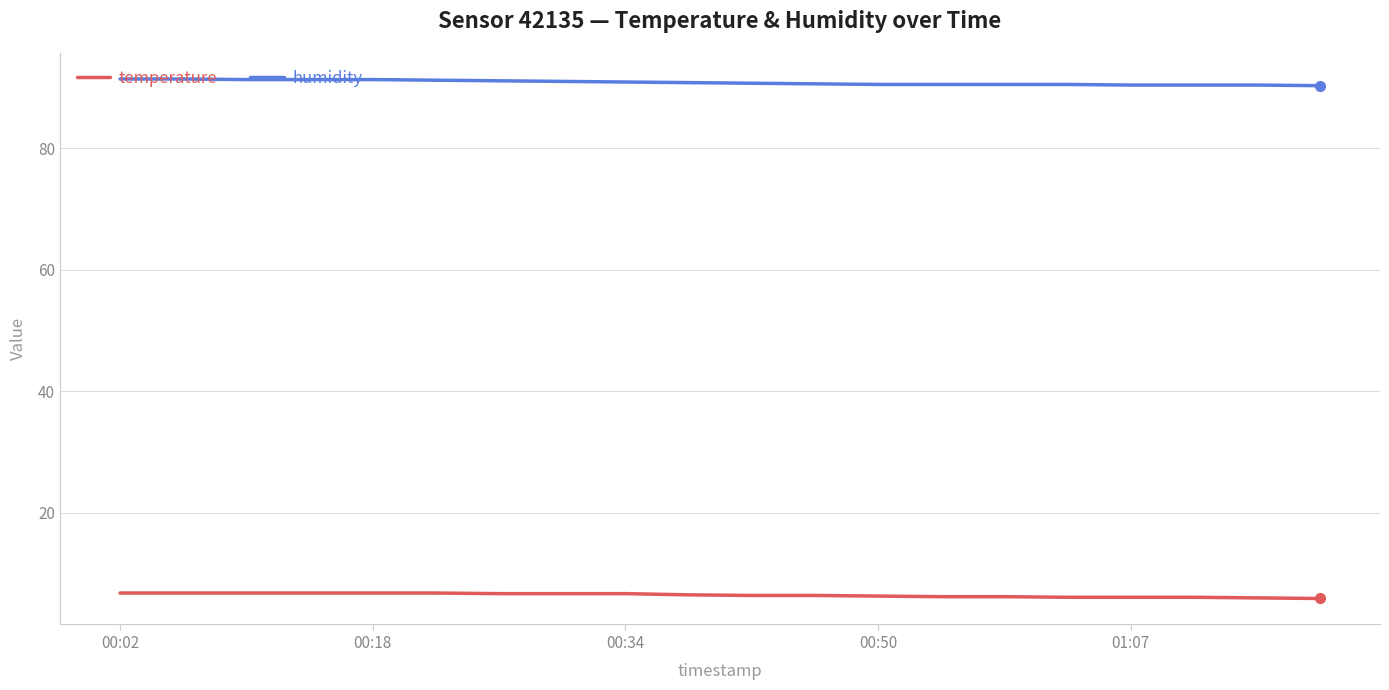

List the series in order of their overall mean, lowest first.

temperature, humidity